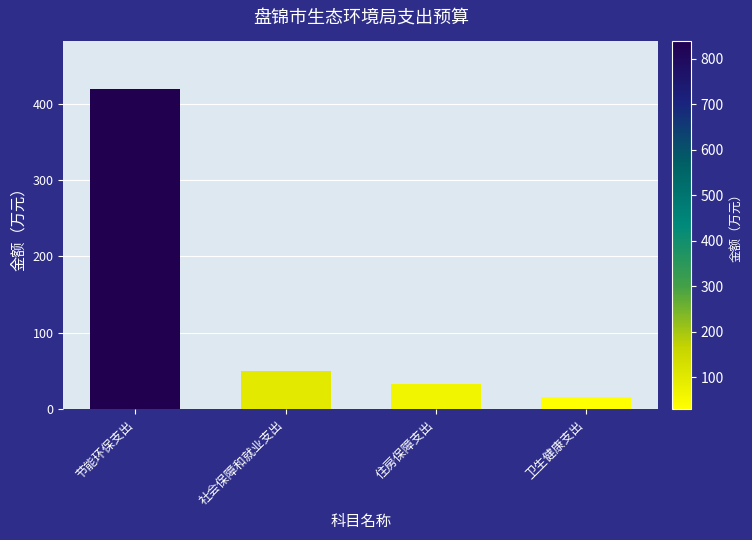

Are the bars horizontal?

No